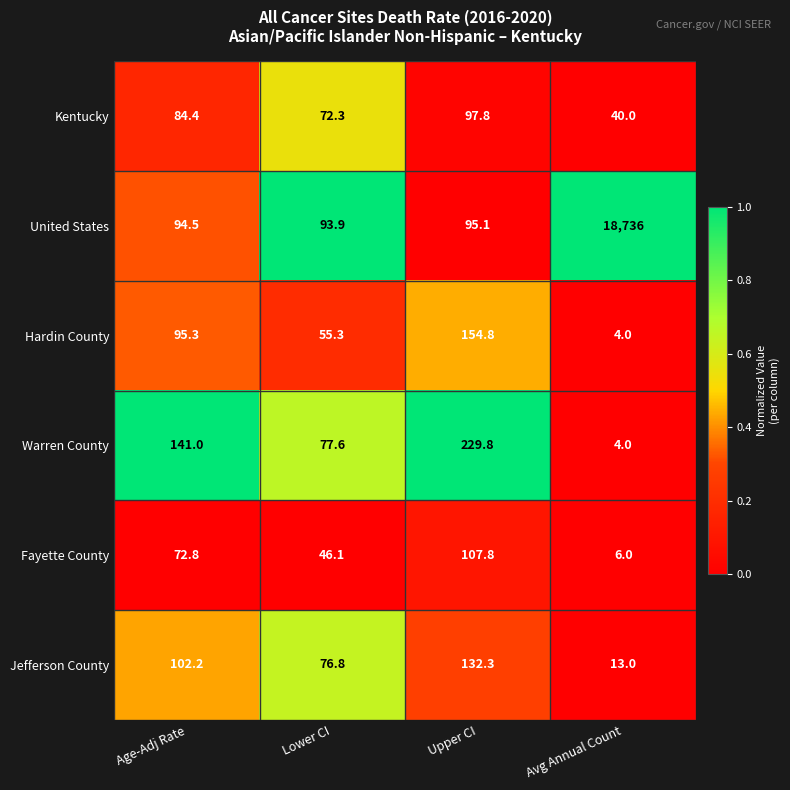

List the series in order of their peak value, highest first.

United States, Warren County, Hardin County, Jefferson County, Fayette County, Kentucky